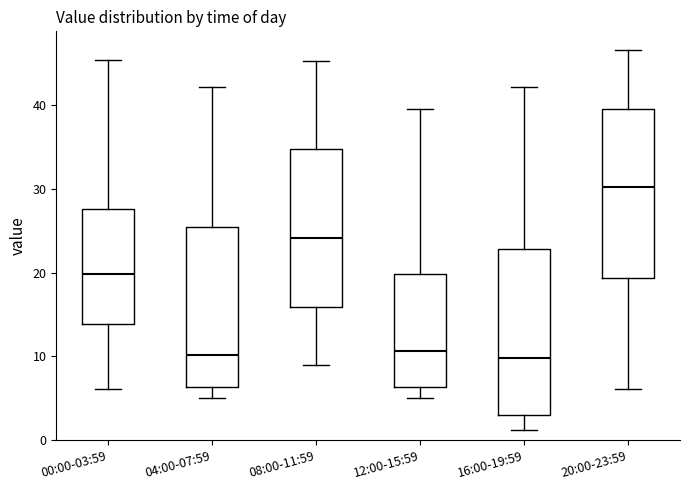

Reading left to right, transcribe this box plot: for each box, give where its median line is, the range the box spans, and where its two whiskers end, as read against the y-axis. The values are not printed on the chart, so give them approximately, as read against the axis.

00:00-03:59: median 20, box 14 to 28, whiskers 6 to 45
04:00-07:59: median 10, box 6 to 25, whiskers 5 to 42
08:00-11:59: median 24, box 16 to 35, whiskers 9 to 45
12:00-15:59: median 11, box 6 to 20, whiskers 5 to 40
16:00-19:59: median 10, box 3 to 23, whiskers 1 to 42
20:00-23:59: median 30, box 19 to 40, whiskers 6 to 46